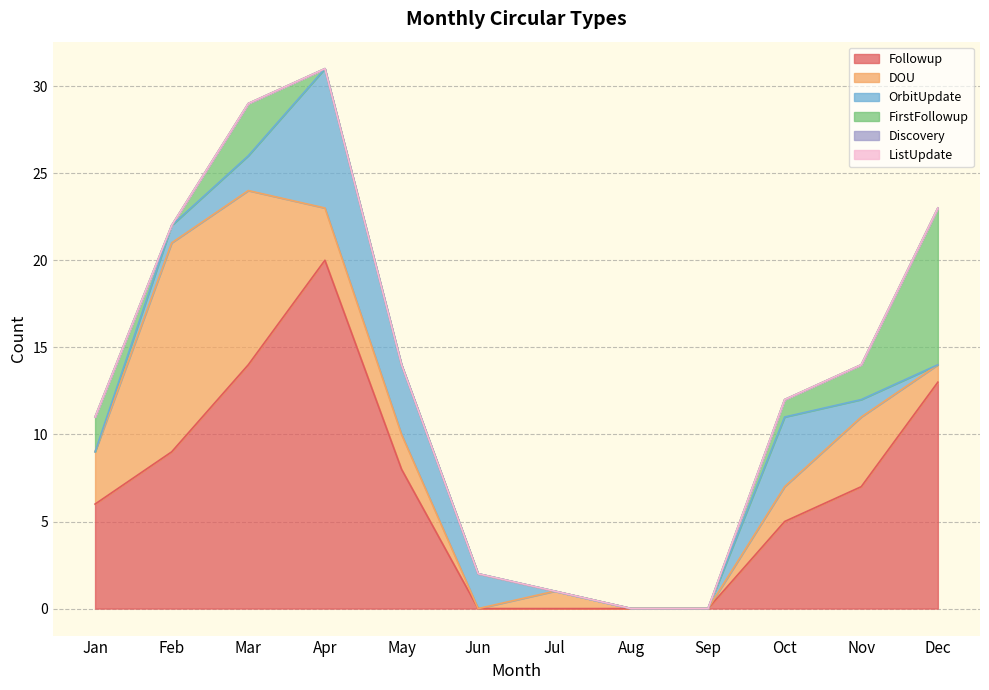

How many interior local valleys does the DOU series have?

1